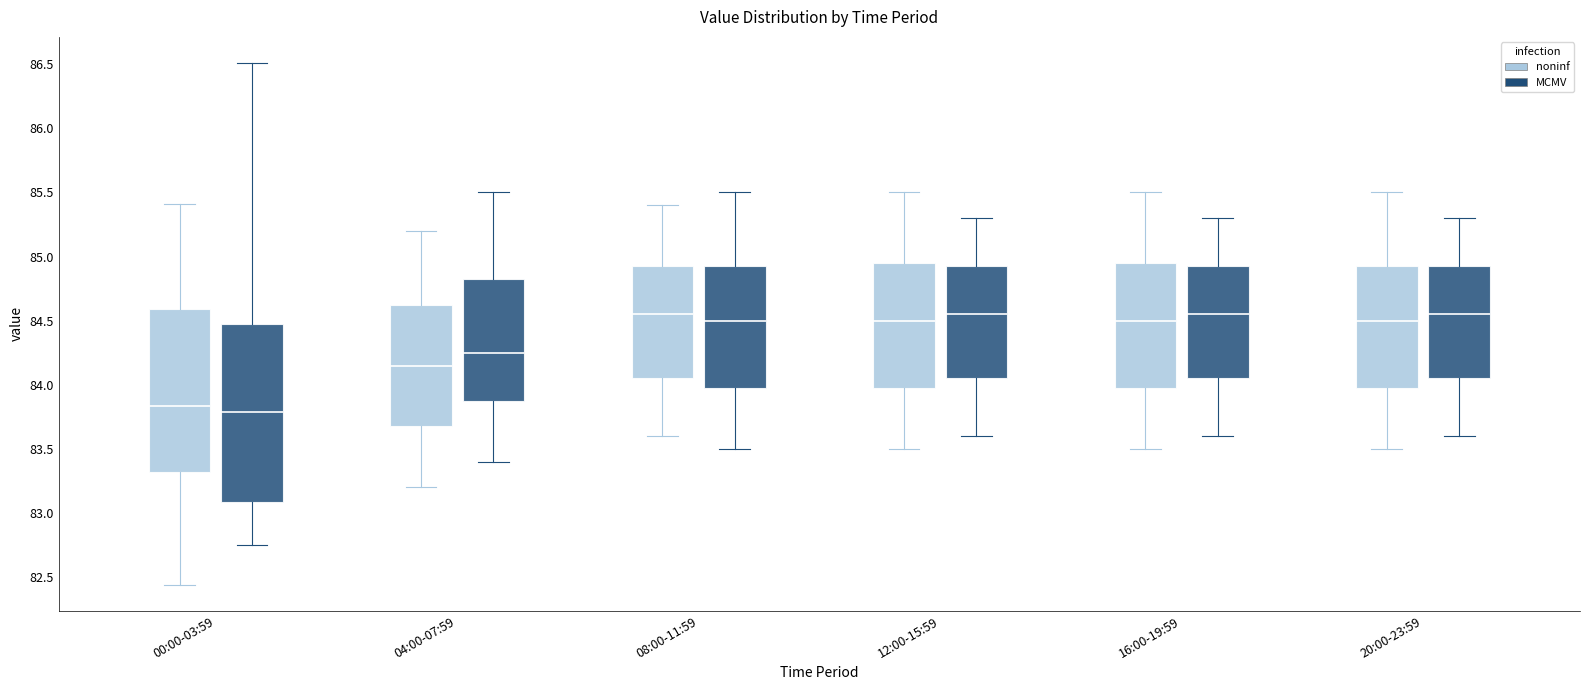

Reading left to right, transcribe this box plot: for each box, give where its median line is, the range the box spans, and where its two whiskers end, as read against the y-axis. The values are not printed on the chart, so give them approximately, as read against the axis.

00:00-03:59 (noninf): median 83.85, box 83.30 to 84.60, whiskers 82.45 to 85.40
00:00-03:59 (MCMV): median 83.80, box 83.10 to 84.50, whiskers 82.75 to 86.50
04:00-07:59 (noninf): median 84.15, box 83.70 to 84.65, whiskers 83.20 to 85.20
04:00-07:59 (MCMV): median 84.25, box 83.90 to 84.85, whiskers 83.40 to 85.50
08:00-11:59 (noninf): median 84.55, box 84.05 to 84.95, whiskers 83.60 to 85.40
08:00-11:59 (MCMV): median 84.50, box 84.00 to 84.95, whiskers 83.50 to 85.50
12:00-15:59 (noninf): median 84.50, box 84.00 to 84.95, whiskers 83.50 to 85.50
12:00-15:59 (MCMV): median 84.55, box 84.05 to 84.95, whiskers 83.60 to 85.30
16:00-19:59 (noninf): median 84.50, box 84.00 to 84.95, whiskers 83.50 to 85.50
16:00-19:59 (MCMV): median 84.55, box 84.05 to 84.95, whiskers 83.60 to 85.30
20:00-23:59 (noninf): median 84.50, box 84.00 to 84.95, whiskers 83.50 to 85.50
20:00-23:59 (MCMV): median 84.55, box 84.05 to 84.95, whiskers 83.60 to 85.30